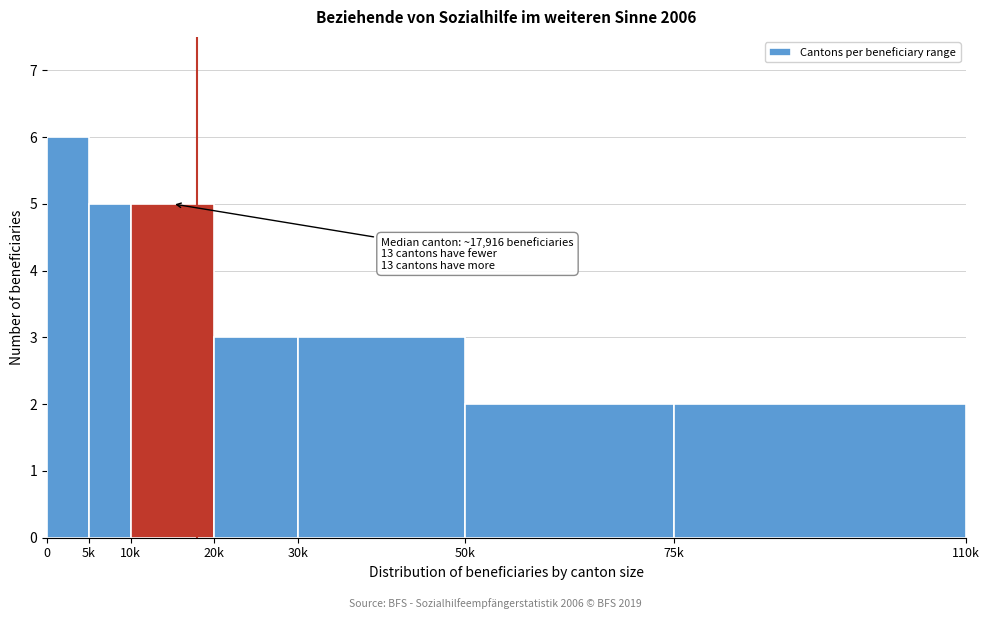

Reading right to left, transcribe all the data shown in this chart.

2	2	3	3	5	5	6